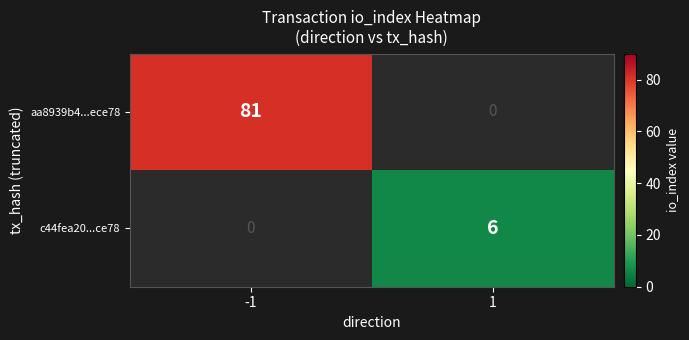

Is it true that c44fea20...ce78 equals 9.6 at 1?

False